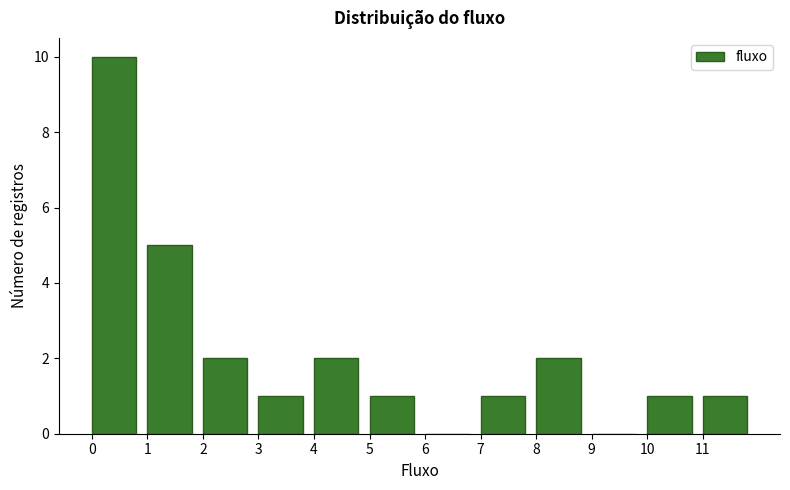

Over which range of the x-axis is the bar tallest?

0 to 1